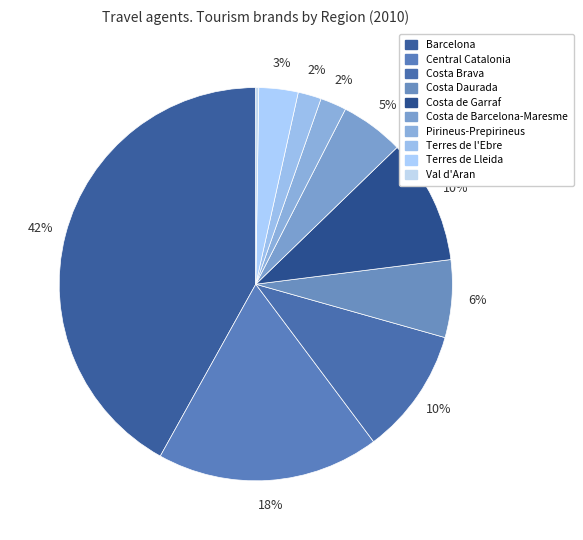

Is the sum of Central Catalonia and Val d'Aran greater than half?

No